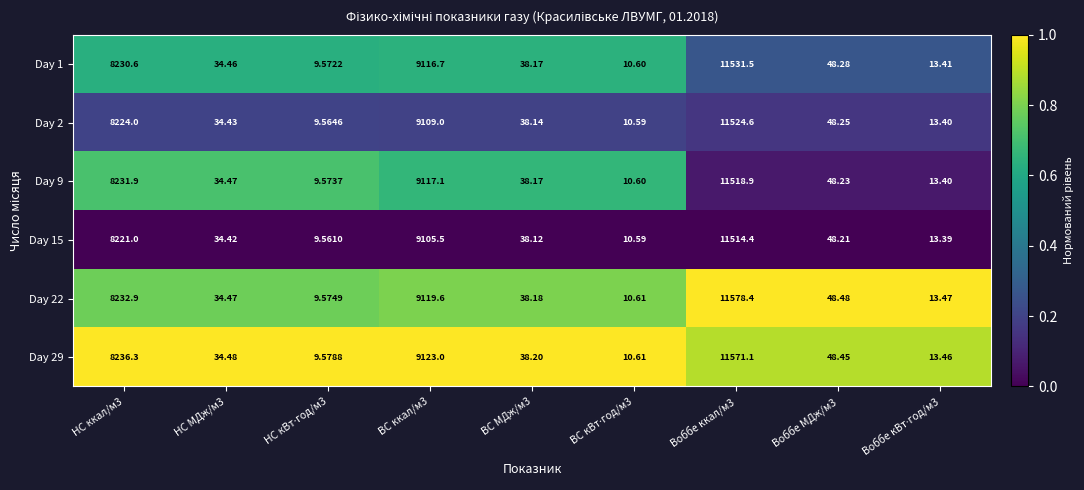

Is the value of Day 29 at ВС МДж/м3 greater than the value of Day 22 at Воббе ккал/м3?

No